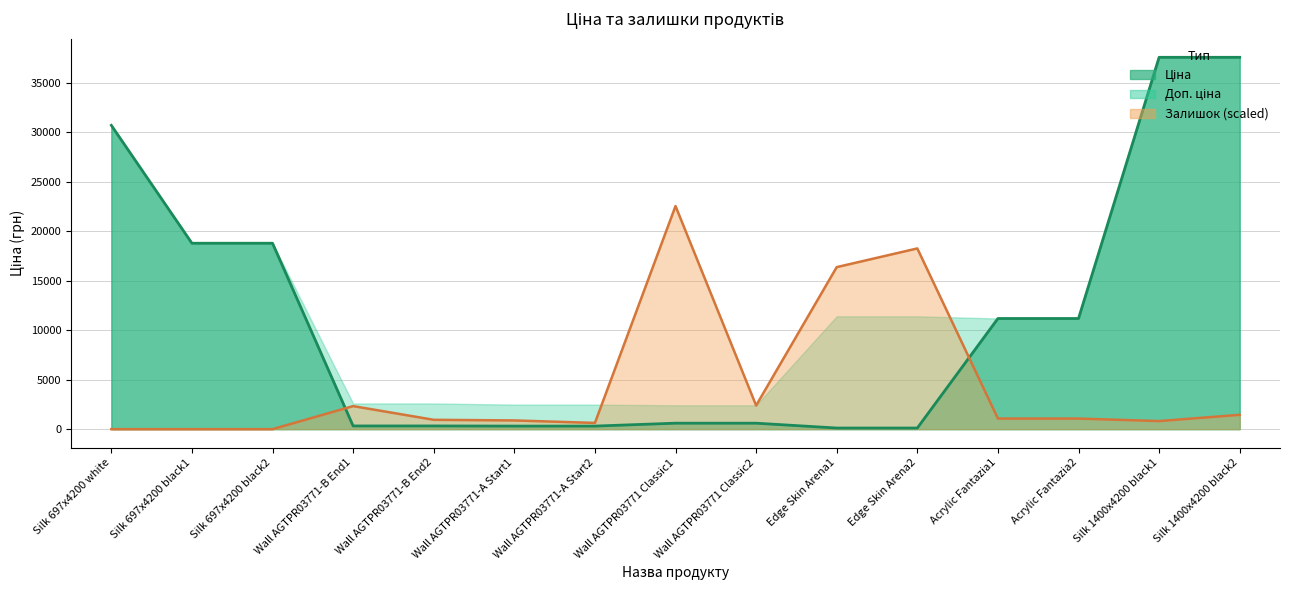

At which label does Залишок центр reach its minimum?

Silk 697x4200 white